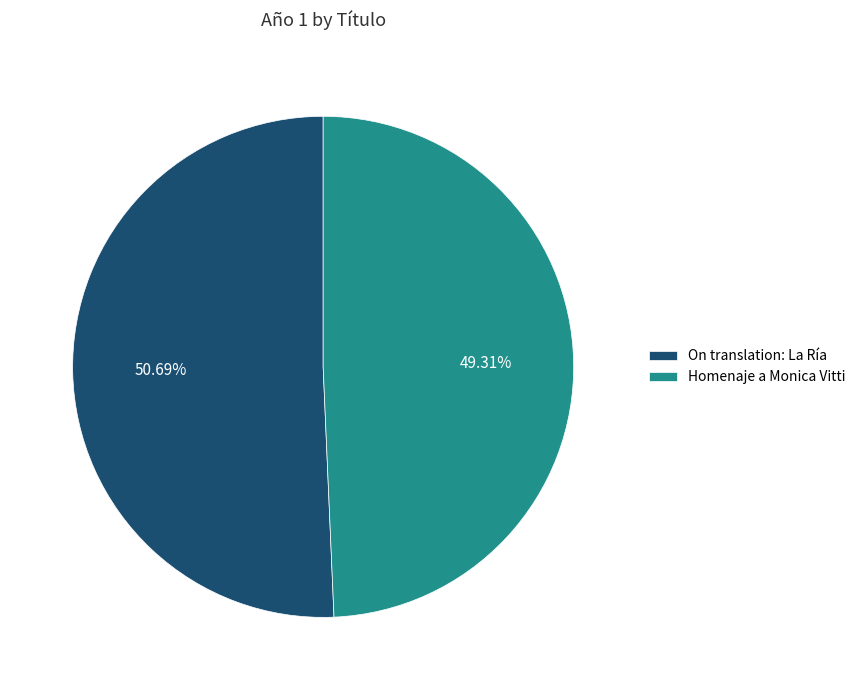

To the nearest percent, what percentage of the pie is On translation: La Ría?

51%